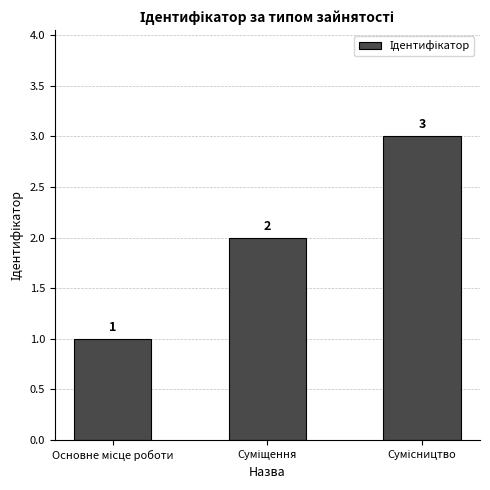

Does the chart contain any negative values?

No